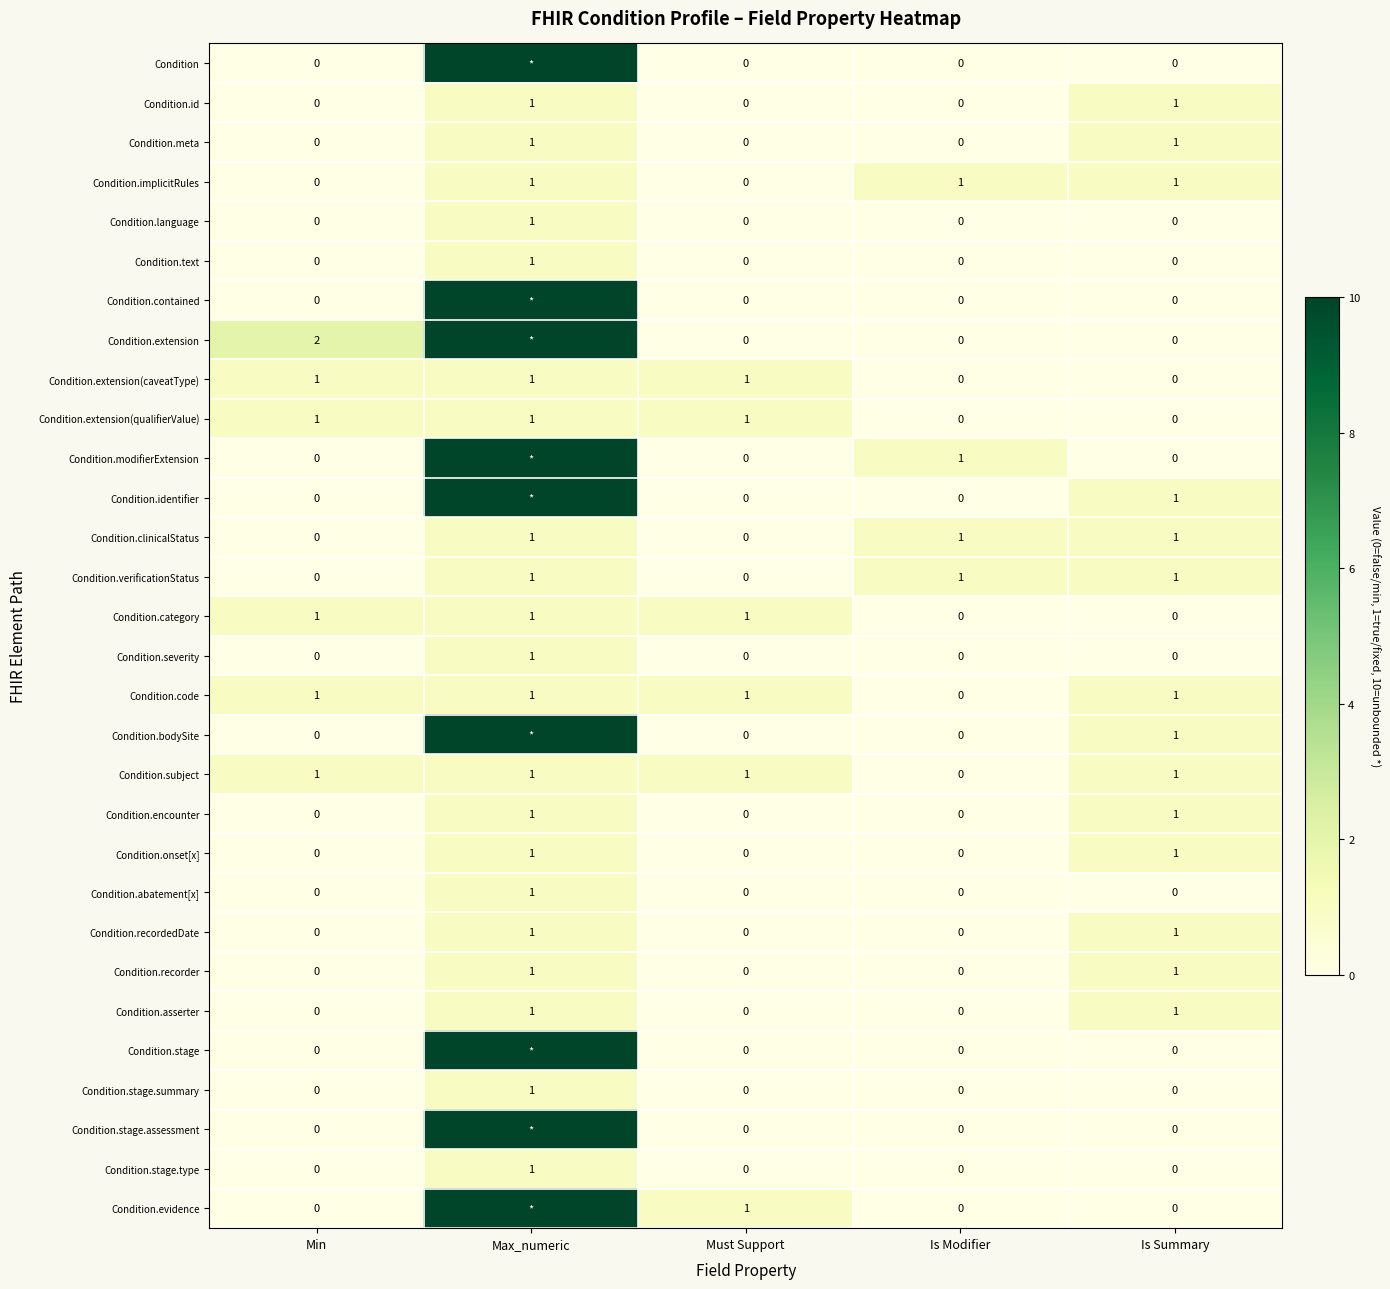

What is the total value across all series at Must Support?

6